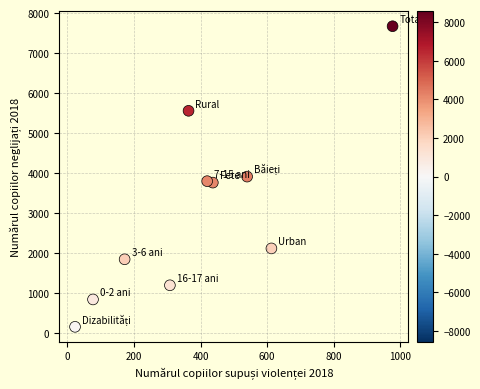

What is the range of Y values (max minus min)?

7518